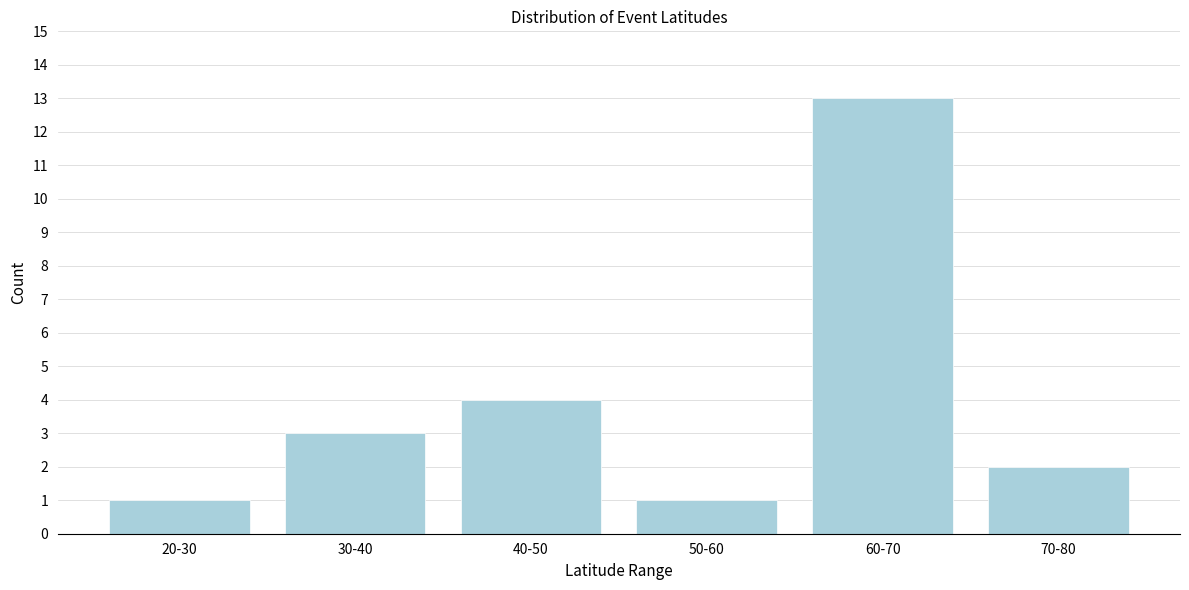

Reading left to right, transcribe all the data shown in this chart.

20-30=1	30-40=3	40-50=4	50-60=1	60-70=13	70-80=2